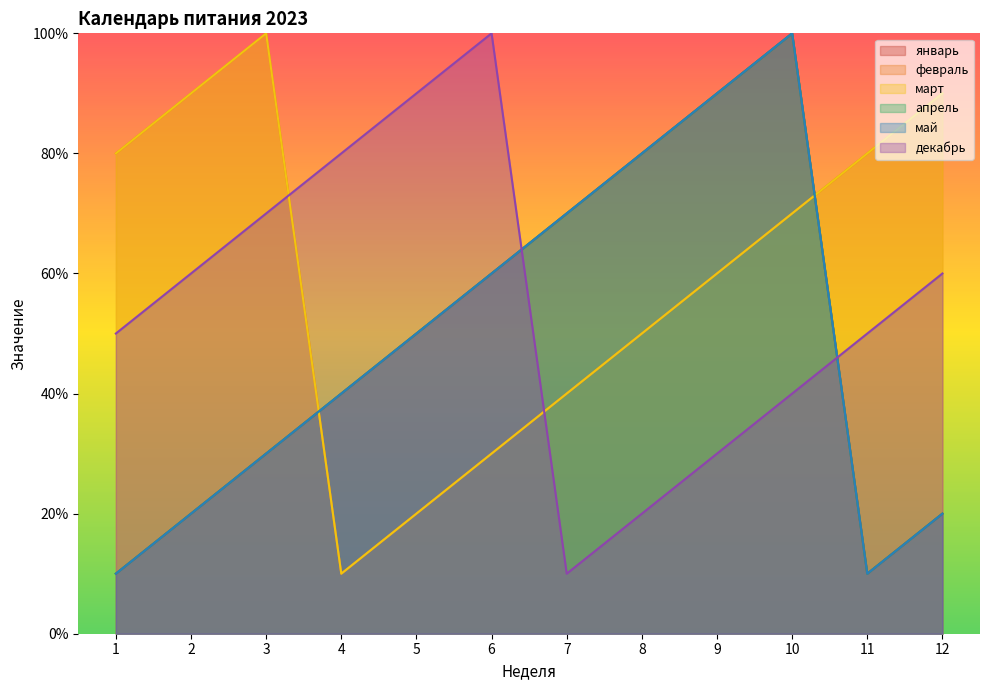

Which series has the largest range (max minus min)?

январь